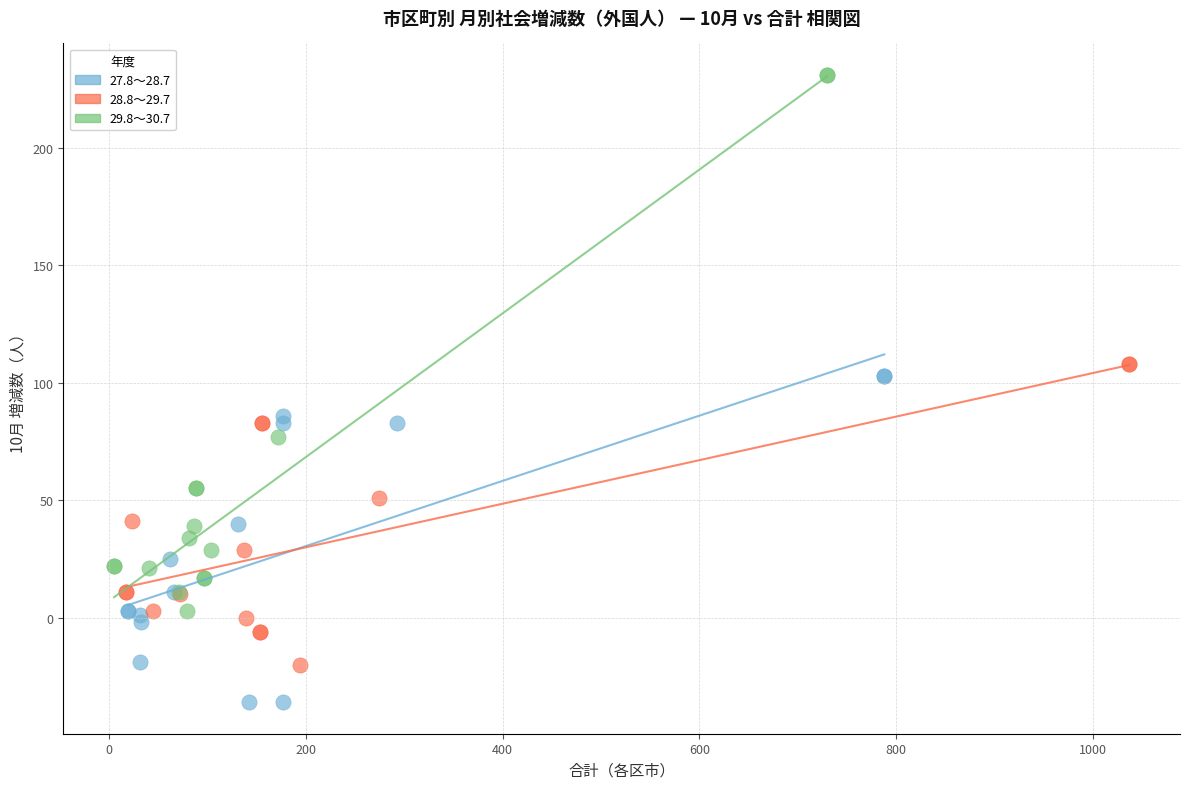

What are all the series names shown in the legend?

27.8～28.7, 28.8～29.7, 29.8～30.7